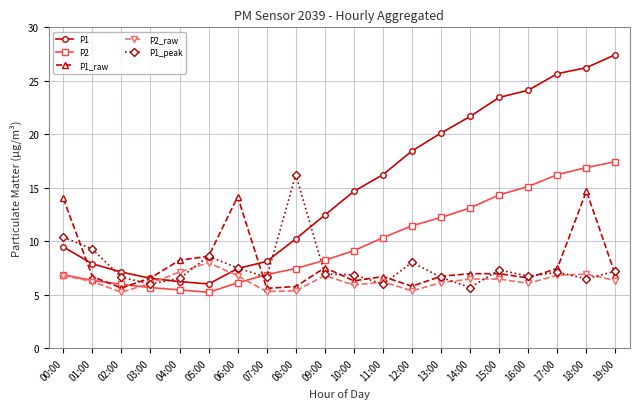

Does the chart display data point markers on the line(s)?

Yes